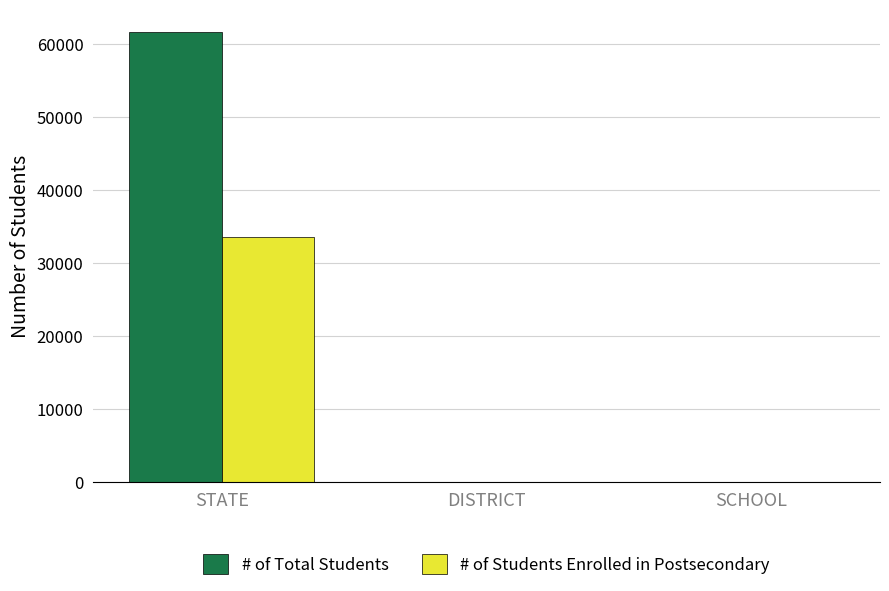

At which category does the chart reach its peak across all series?

STATE